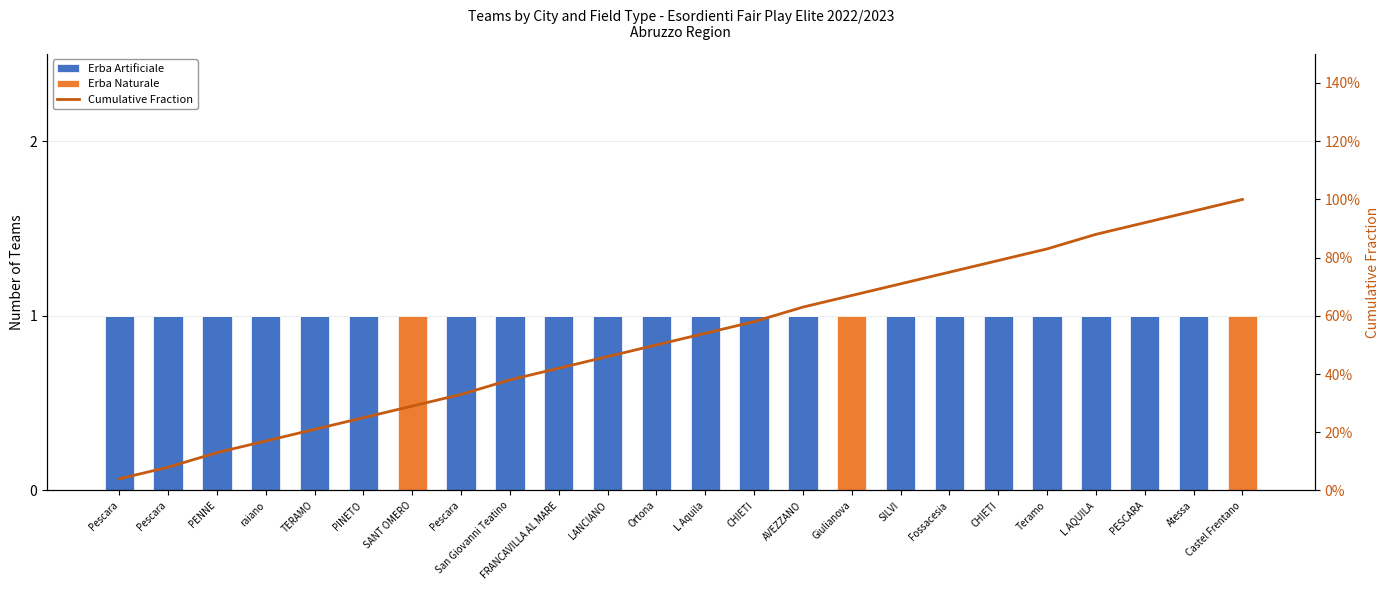

What are all the series names shown in the legend?

Erba Artificiale, Erba Naturale, Cumulative Fraction